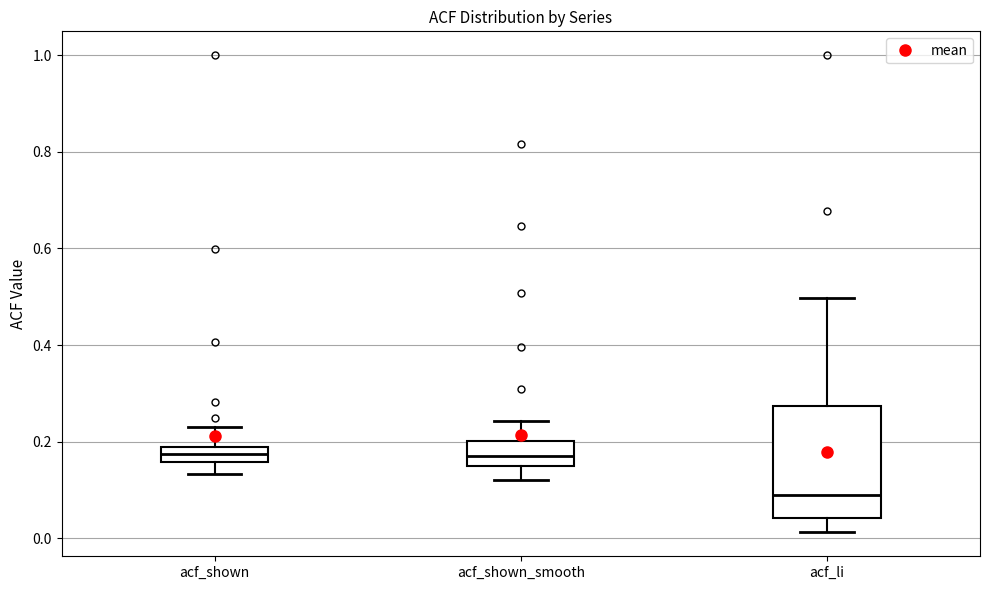

Comparing the boxes themselves (not the whiskers), which one is the tallest?

acf_li